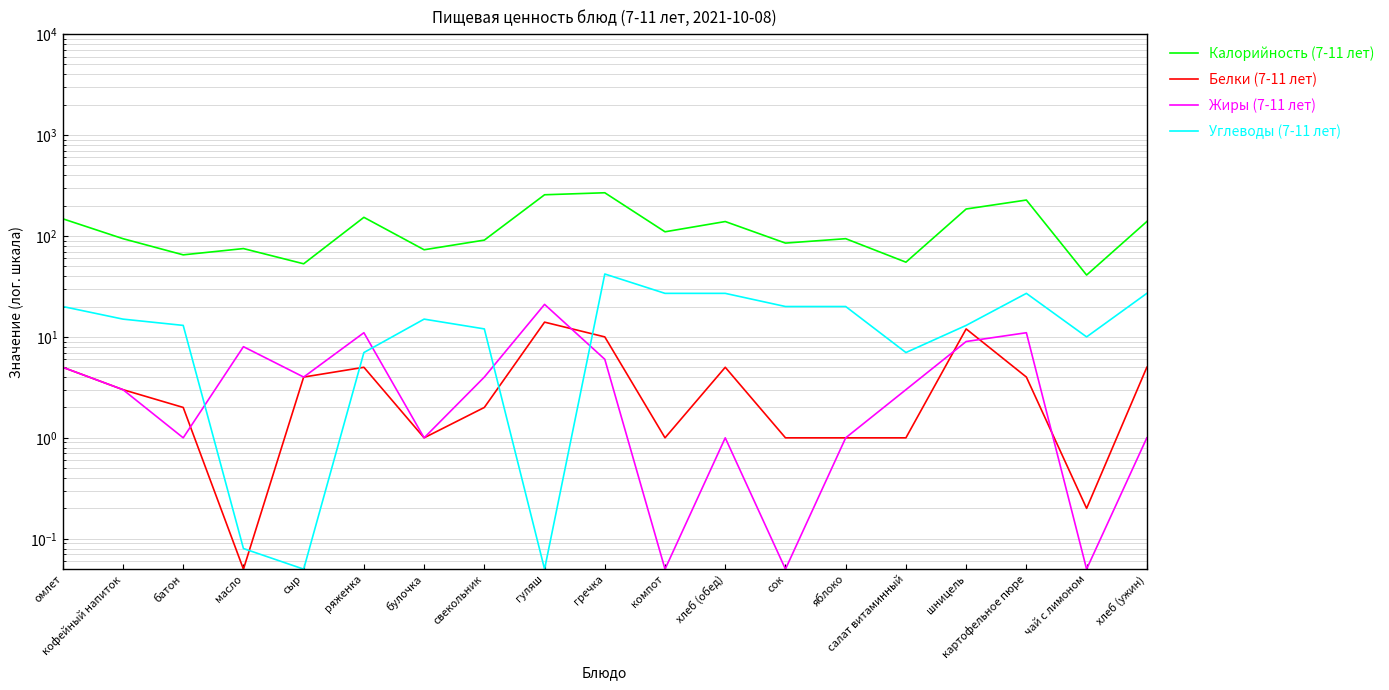

Between салат витаминный and шницель, which series saw the biggest shift?

Калорийность (7-11 лет)